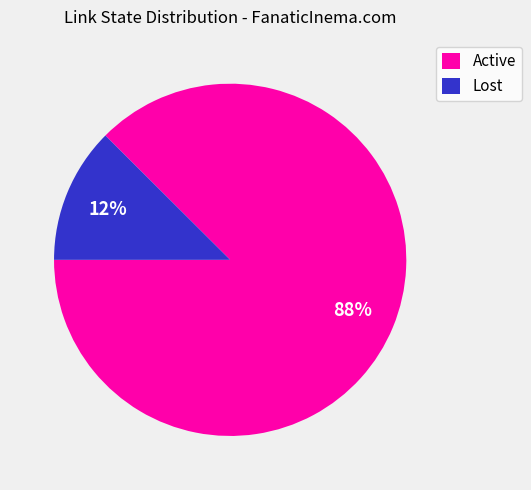

How many segments does this pie chart have?

2